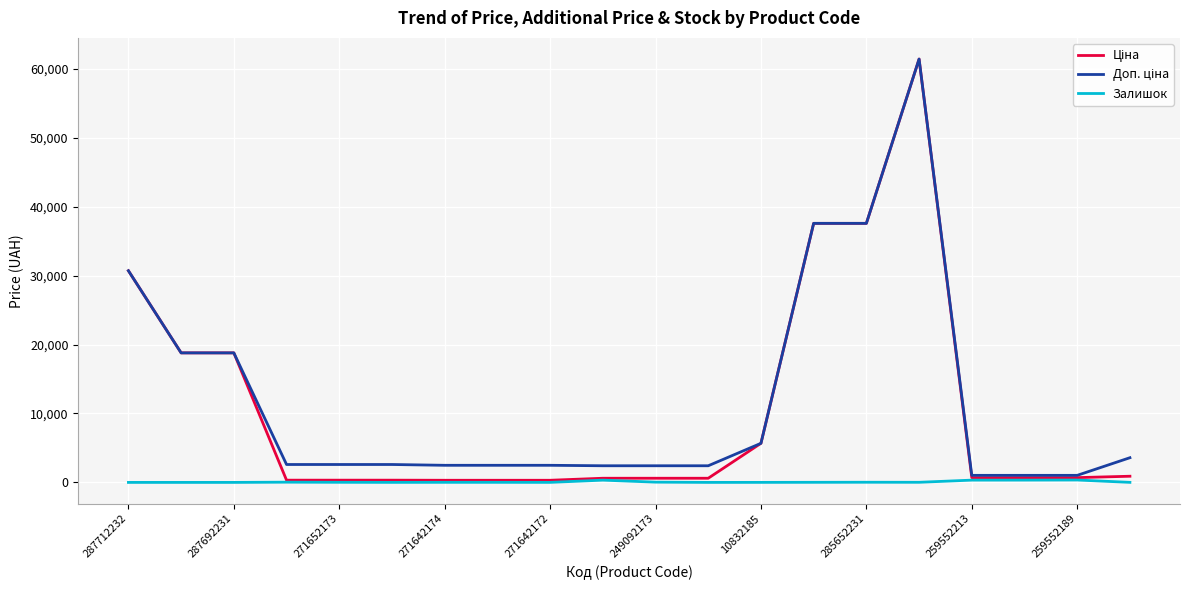

What is the greatest value displayed?

61434.3